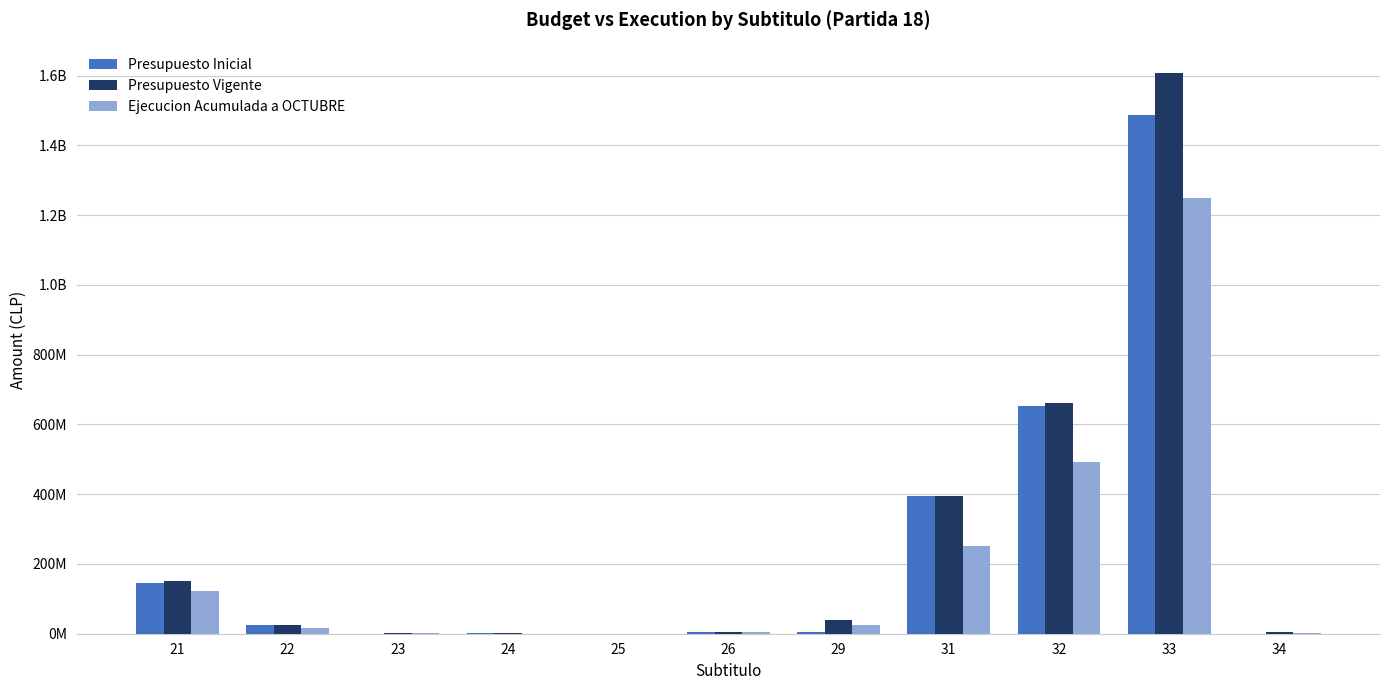

What are all the series names shown in the legend?

Presupuesto Inicial, Presupuesto Vigente, Ejecucion Acumulada a OCTUBRE